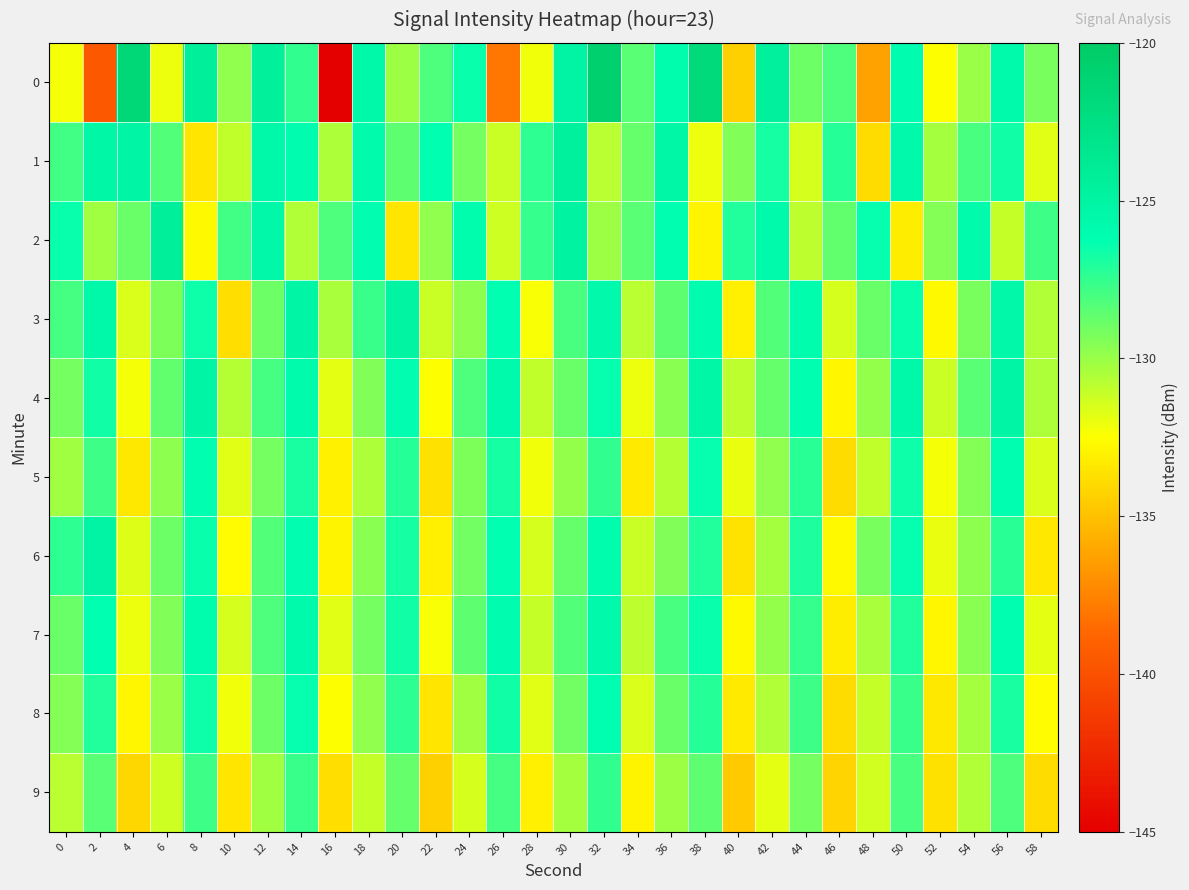

How many distinct data groups are displayed?

10